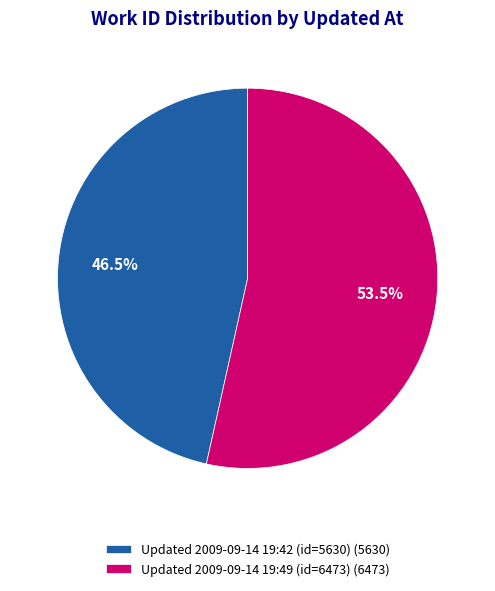

What is the smallest slice in the pie chart?

Updated 2009-09-14 19:42 (id=5630) (5630)